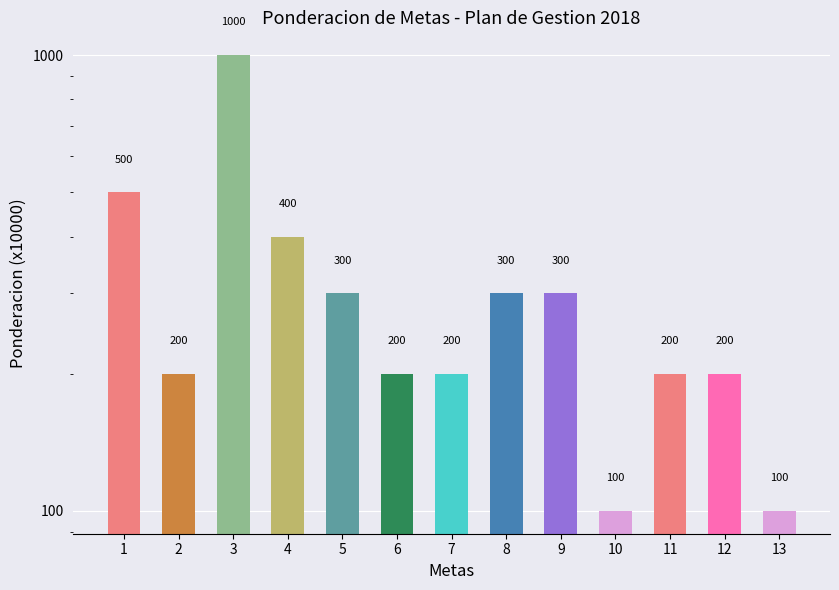

What is the sum of the values at 13 and 5?

400